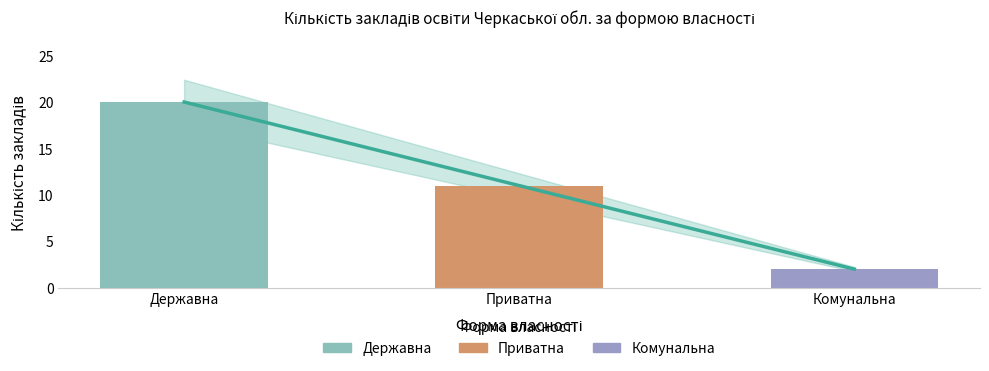

Is the value of Державна at Державна greater than the value of Estimate at Комунальна?

Yes